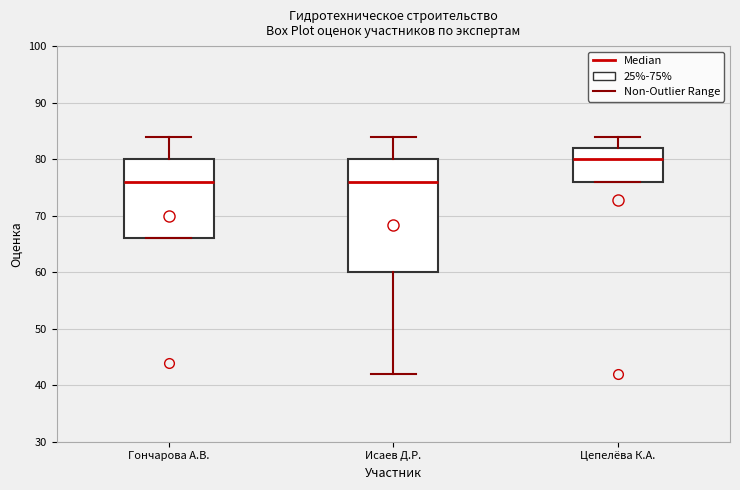

Which box is the tallest, from its lower edge to its upper edge?

Исаев Д.Р.